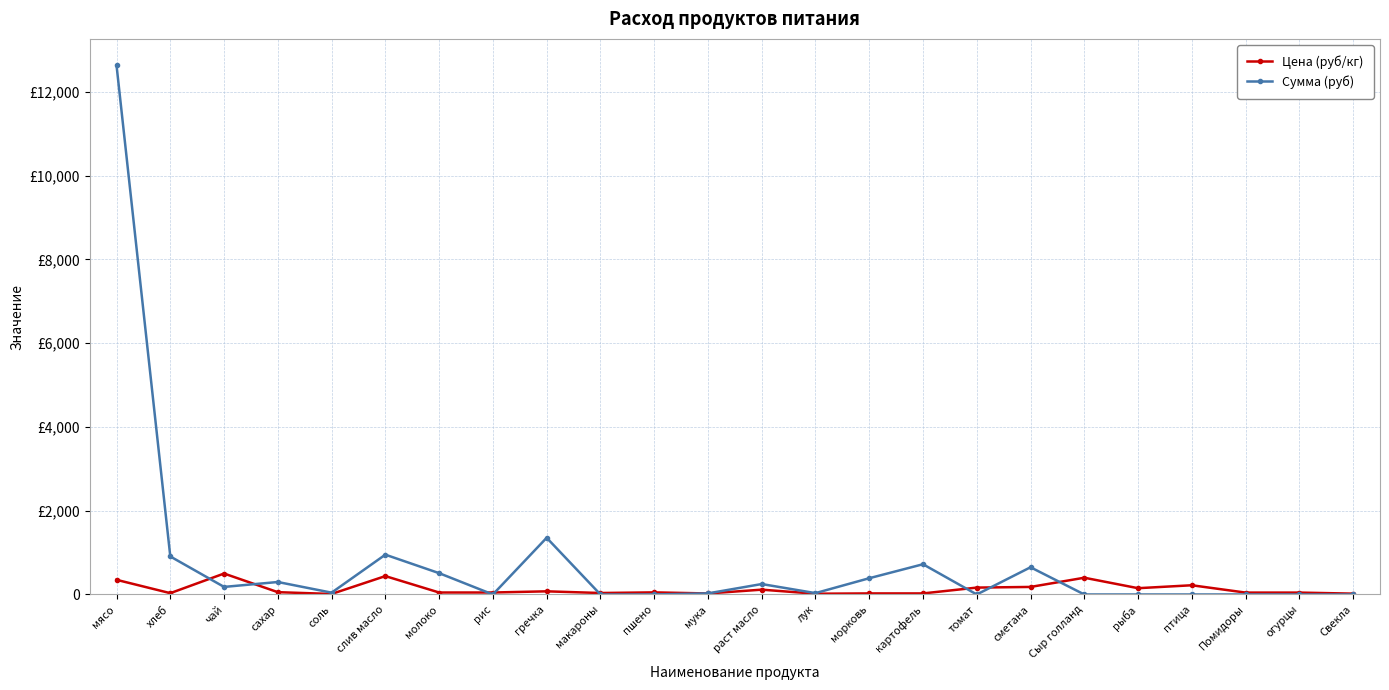

What are all the series names shown in the legend?

Цена (руб/кг), Сумма (руб)